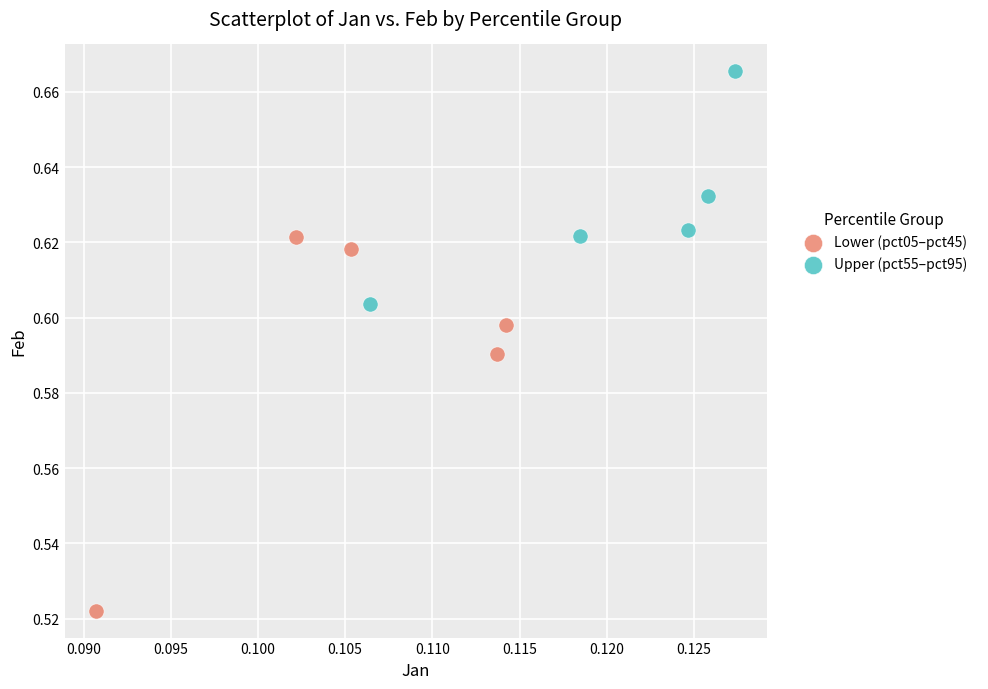

Which series reaches the maximum Y coordinate?

Upper (pct55–pct95)